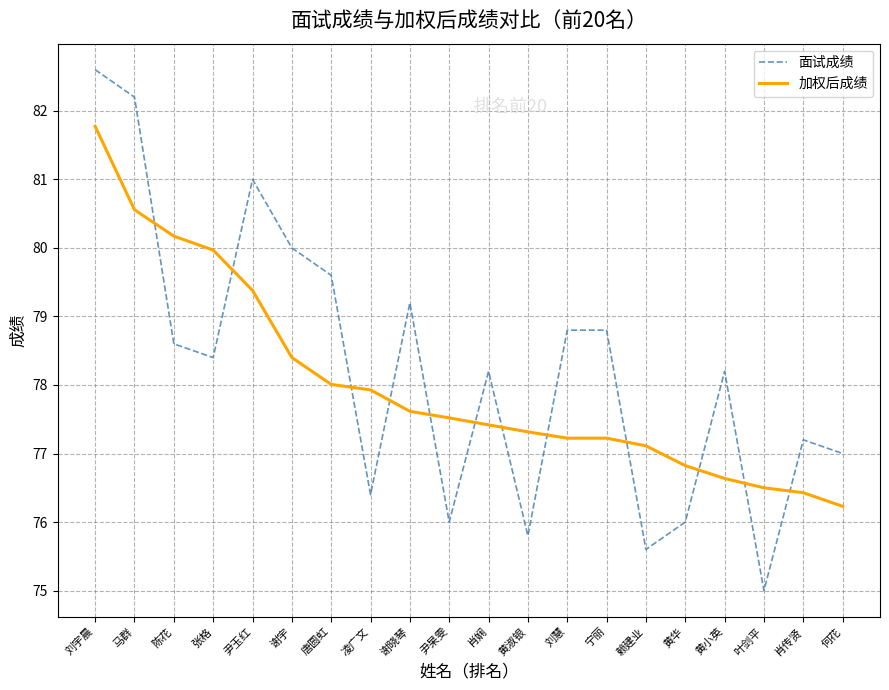

Which series changed the most between 尹玉红 and 唐圆虹?

面试成绩